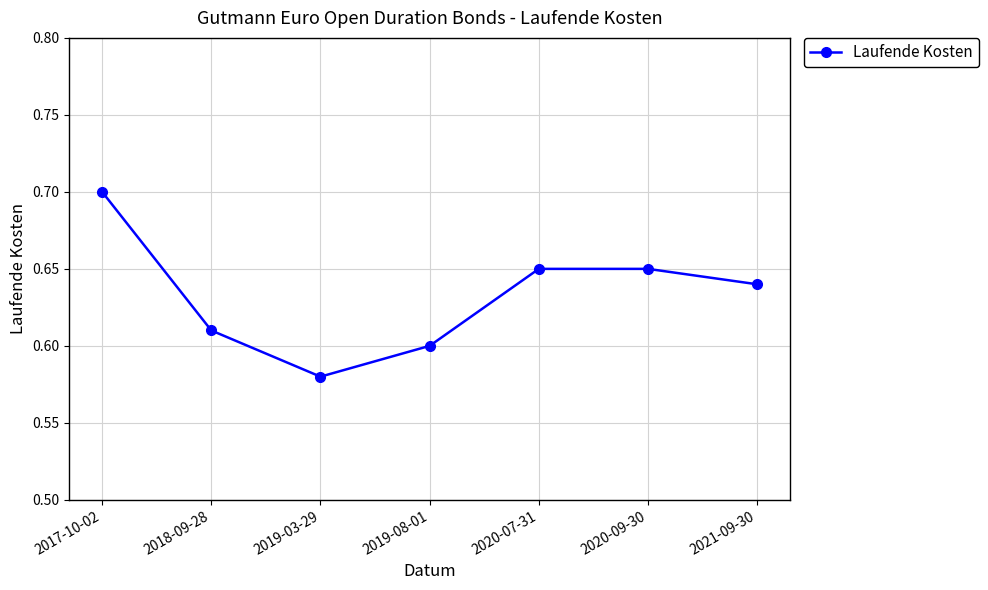

What is the sum of the values at 2020-09-30 and 2021-09-30?

1.3